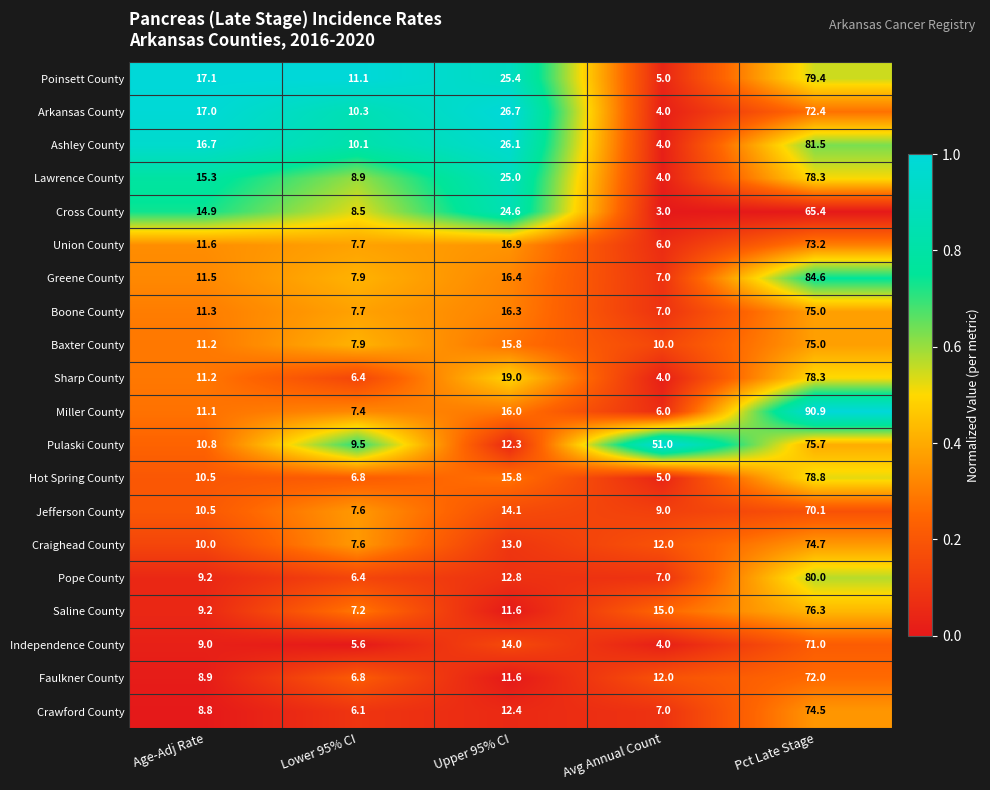

The value of Crawford County at Age-Adj Rate is 8.8. True or false?

True